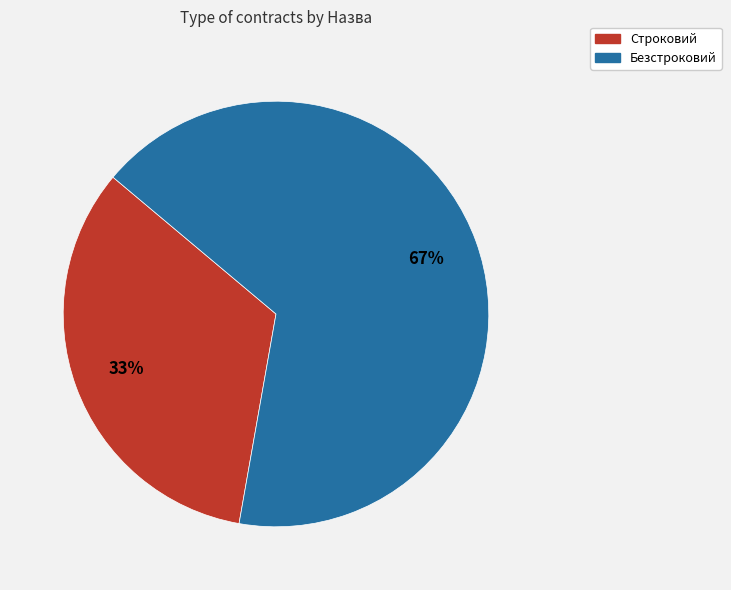

To the nearest percent, what is the average slice percentage?

50%